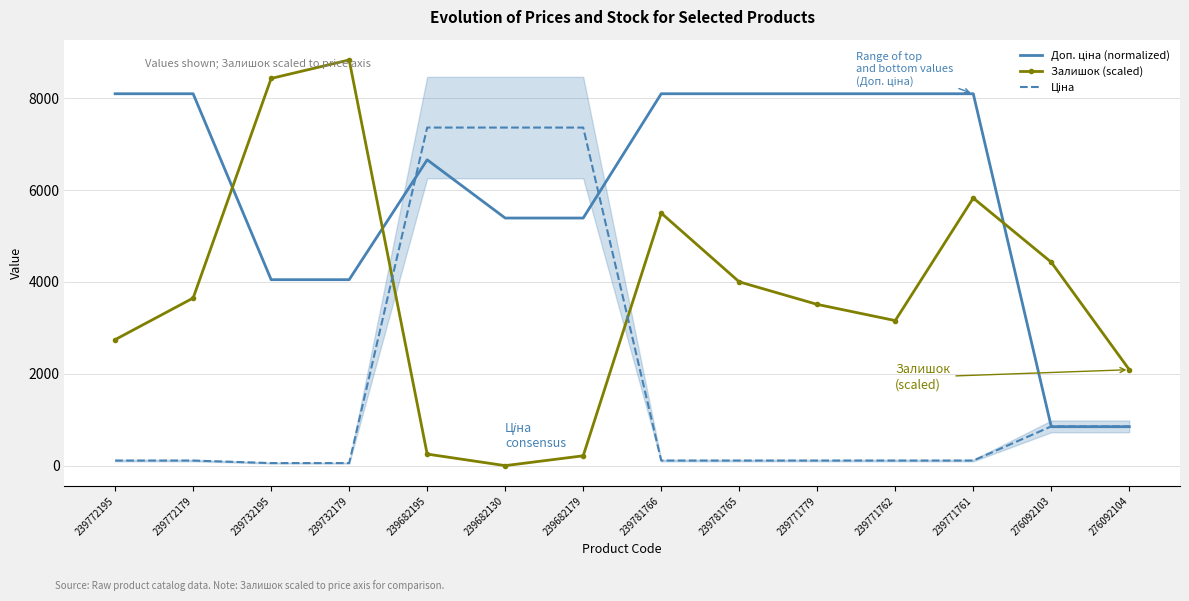

Is this an area chart (filled region under the line)?

No